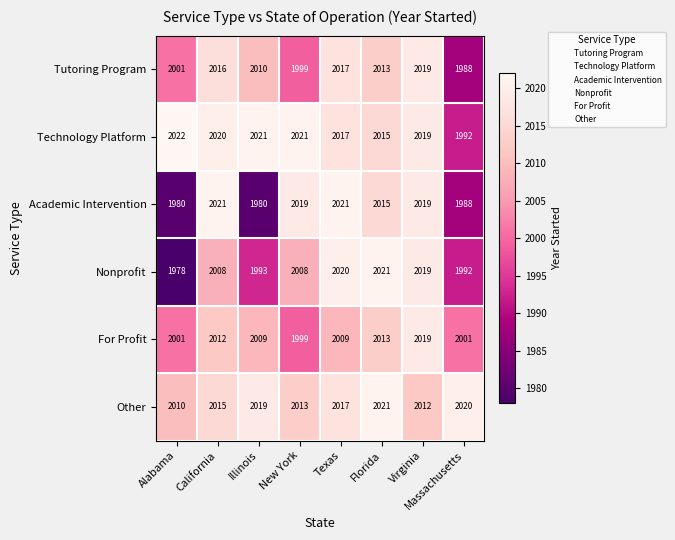

Where is Technology Platform nearest to the value 2007?

Florida